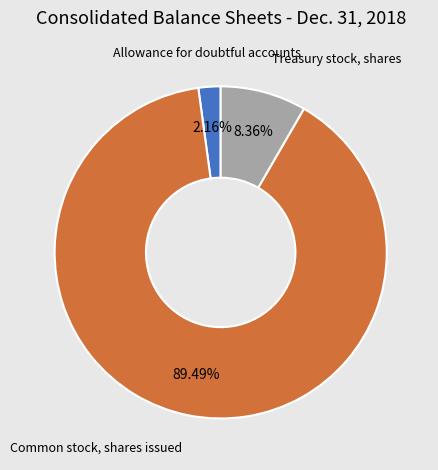

Is there a majority slice in this chart?

Yes